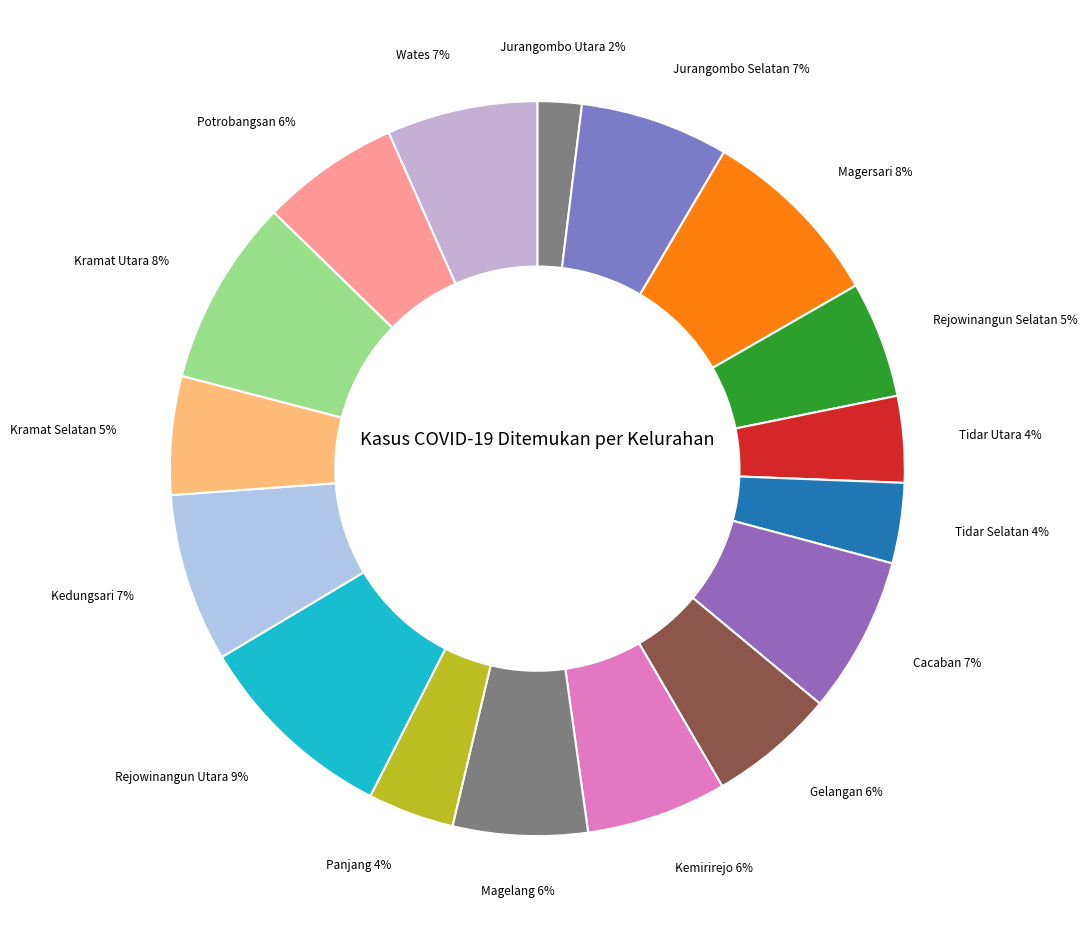

Does Magersari represent more than half of the total?

No